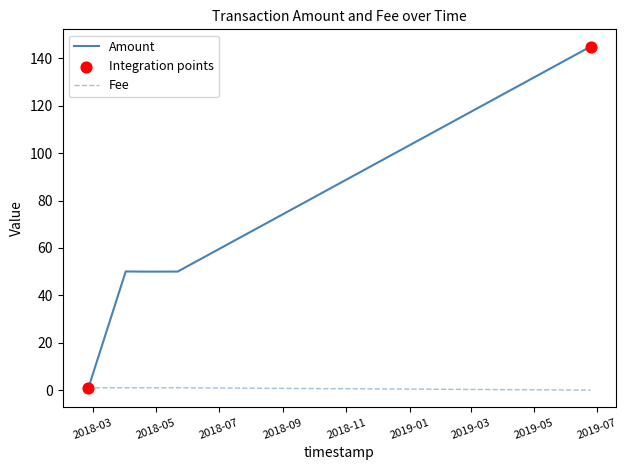

Which series has the widest spread of values?

Amount